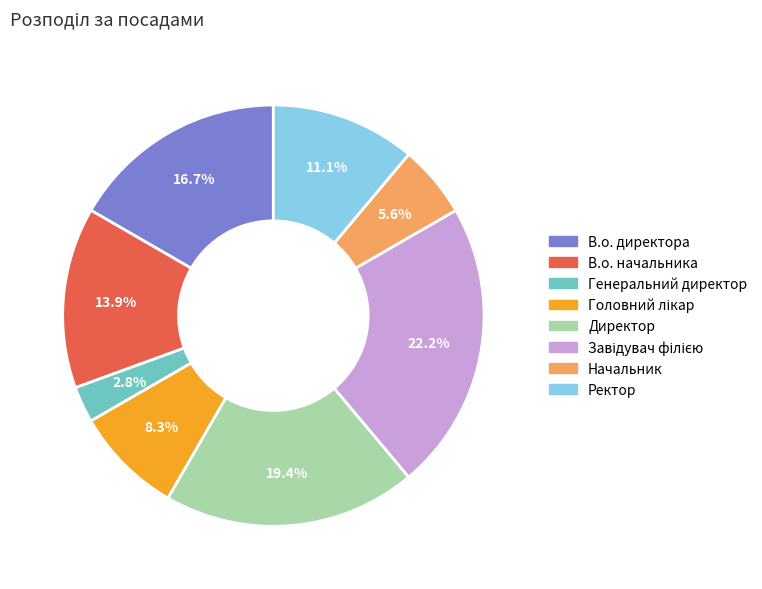

To the nearest percent, what is the difference between the largest and smallest slice percentages?

19%